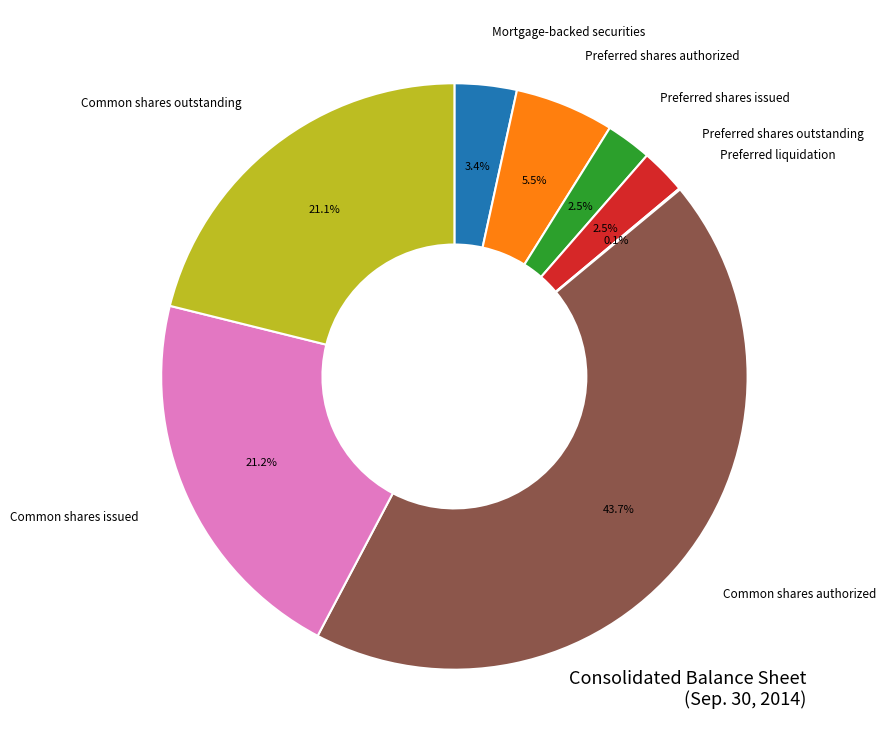

What is the largest slice in the pie chart?

Common shares authorized